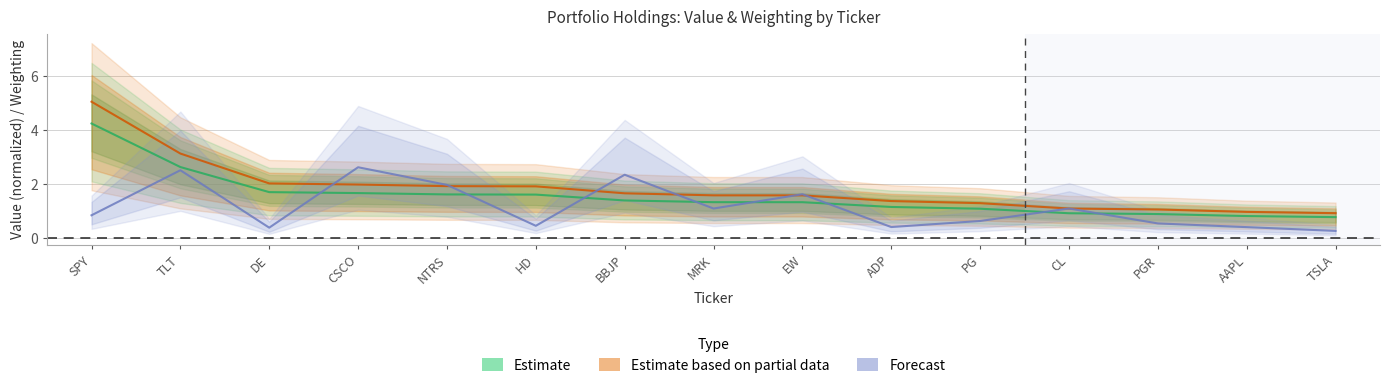

List the labels in order of Value value, largest first.

SPY, TLT, DE, CSCO, NTRS, HD, BBJP, MRK, EW, ADP, PG, CL, PGR, AAPL, TSLA